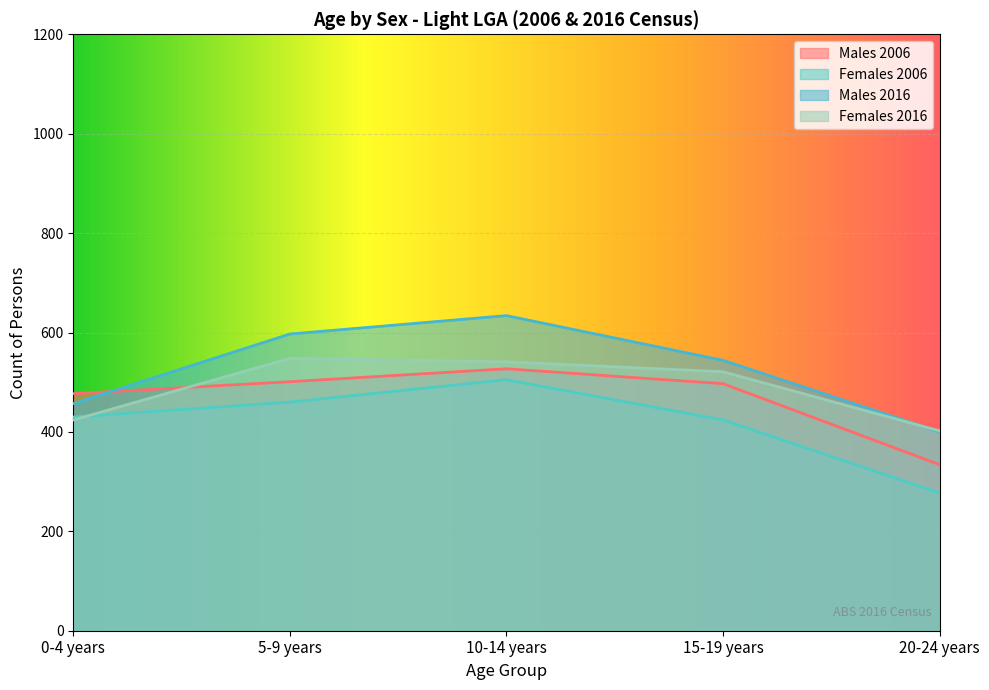

How many lines are shown in the chart?

4